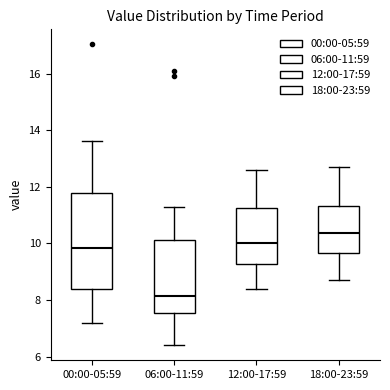

Comparing the boxes themselves (not the whiskers), which one is the tallest?

00:00-05:59